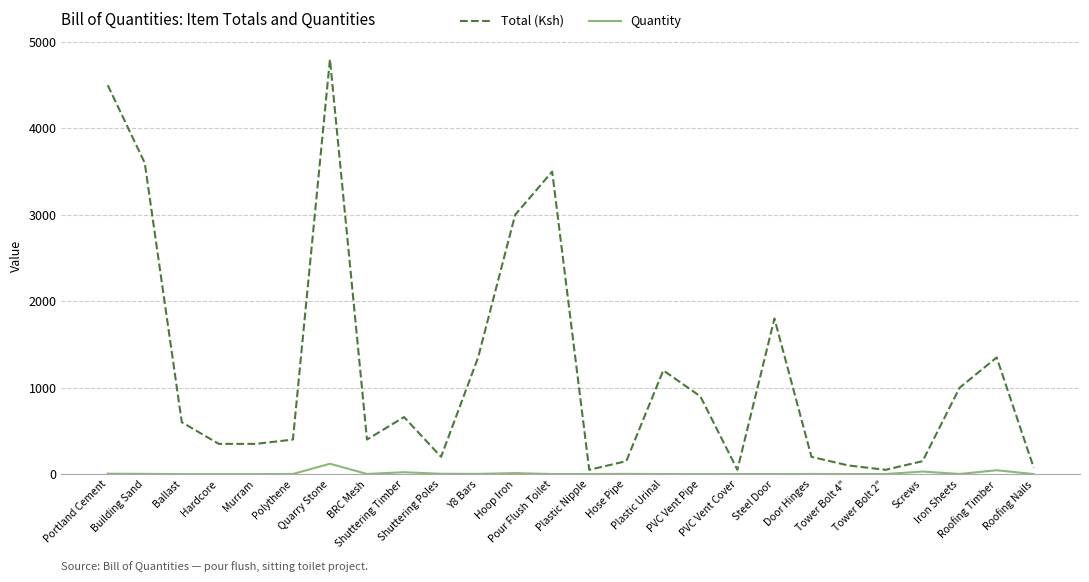

List the series in order of their peak value, highest first.

Total (Ksh), Quantity